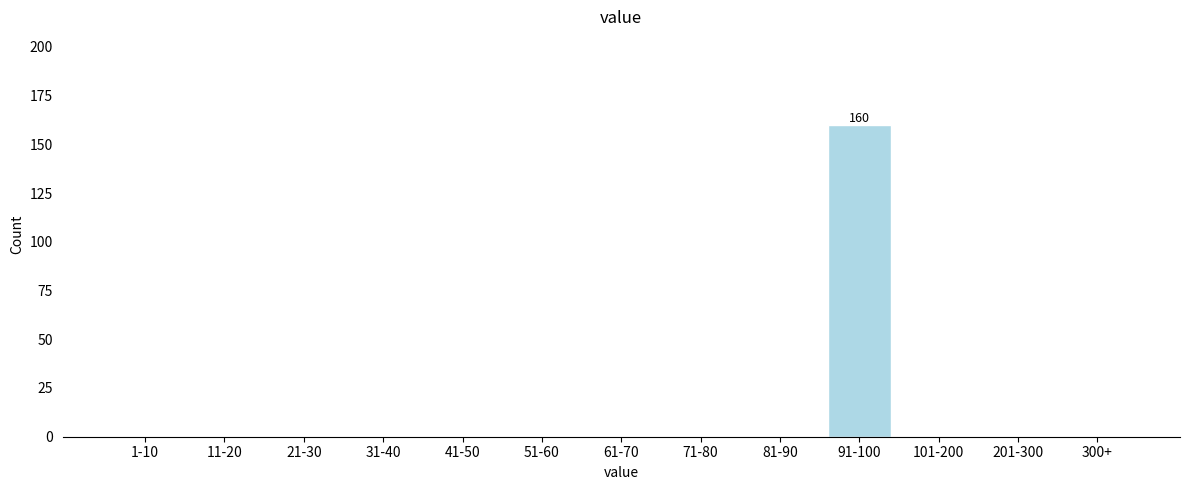

Reading left to right, extract all data points from this chart.

1-10=0	11-20=0	21-30=0	31-40=0	41-50=0	51-60=0	61-70=0	71-80=0	81-90=0	91-100=160	101-200=0	201-300=0	300+=0